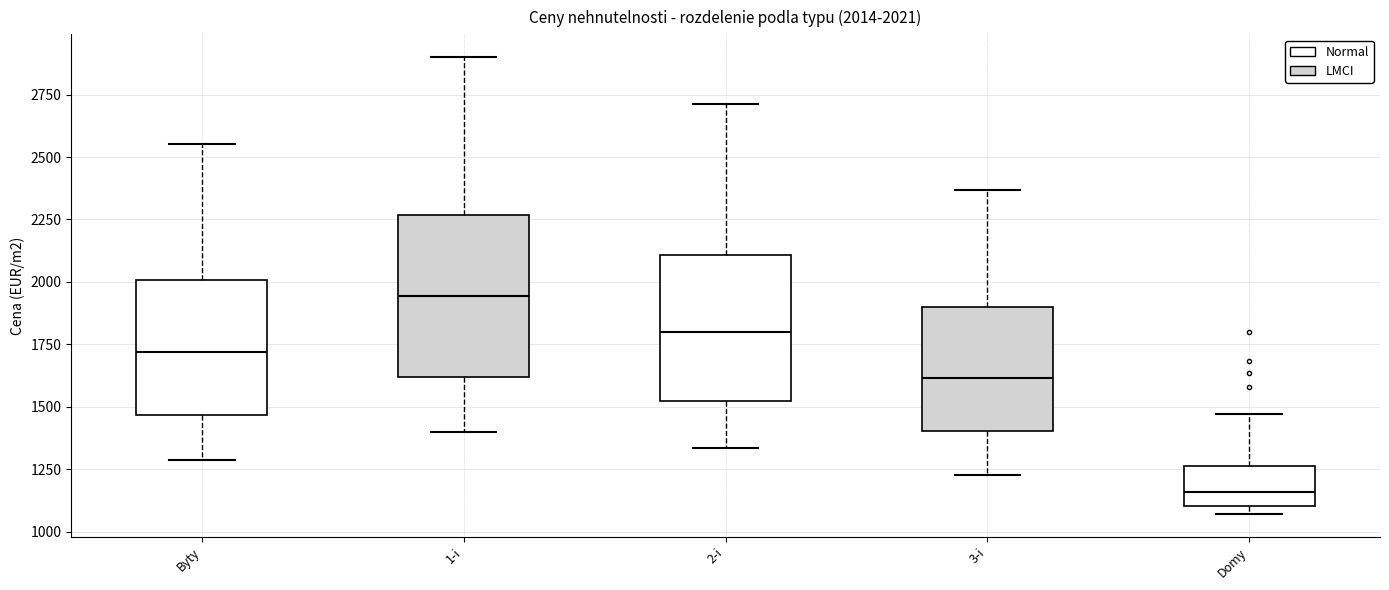

Which box has the highest median line?

1-i